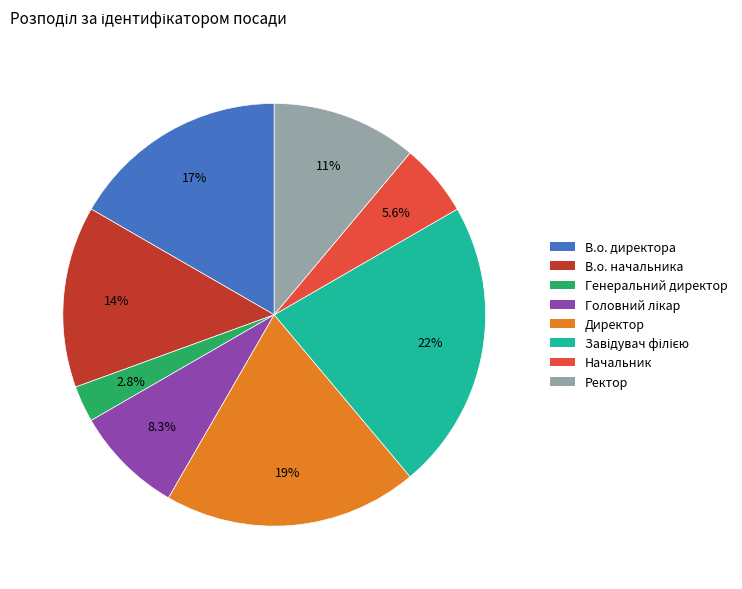

What is the total percentage of В.о. директора and Директор?

36.1%